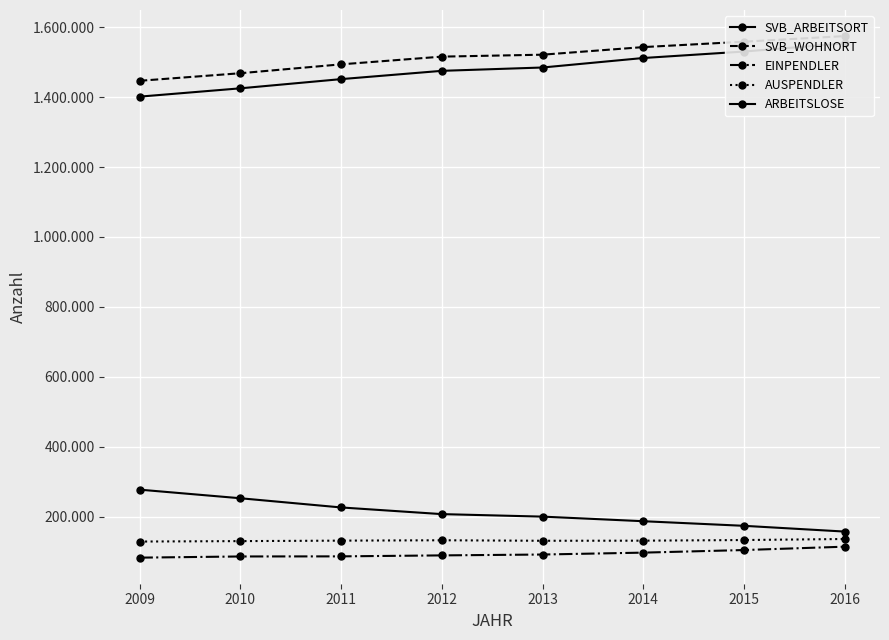

The value of SVB_WOHNORT at 2013 is 403643. True or false?

False